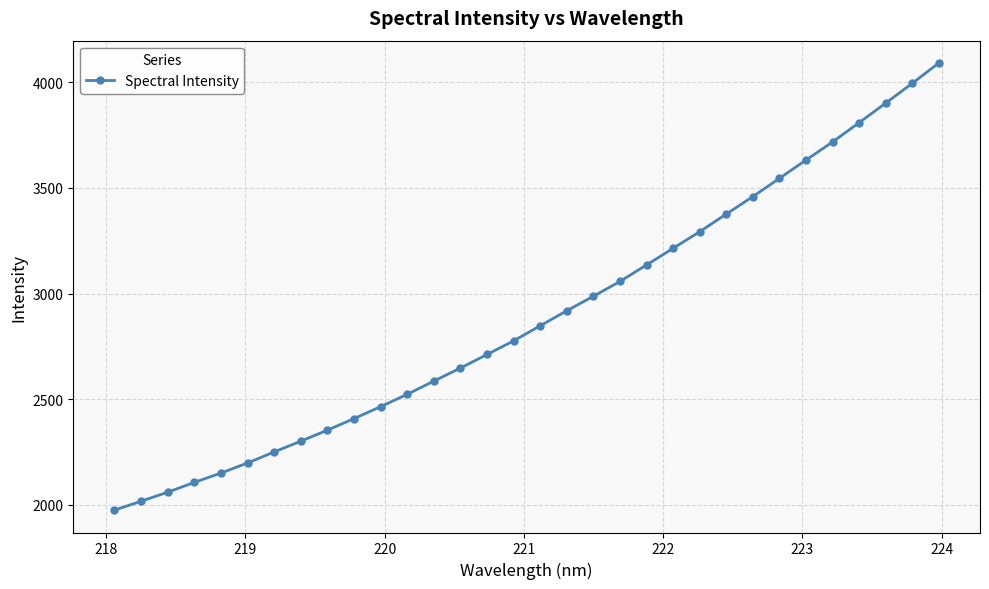

What is the sum of all values?

92500.9